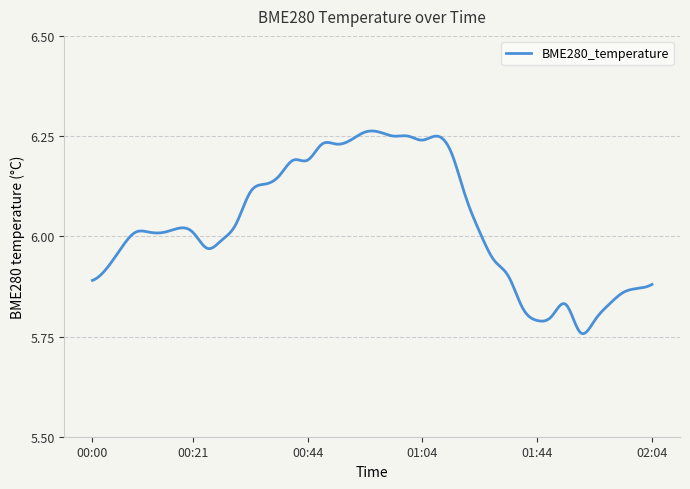

What is the difference between the maximum and minimum values?

0.5